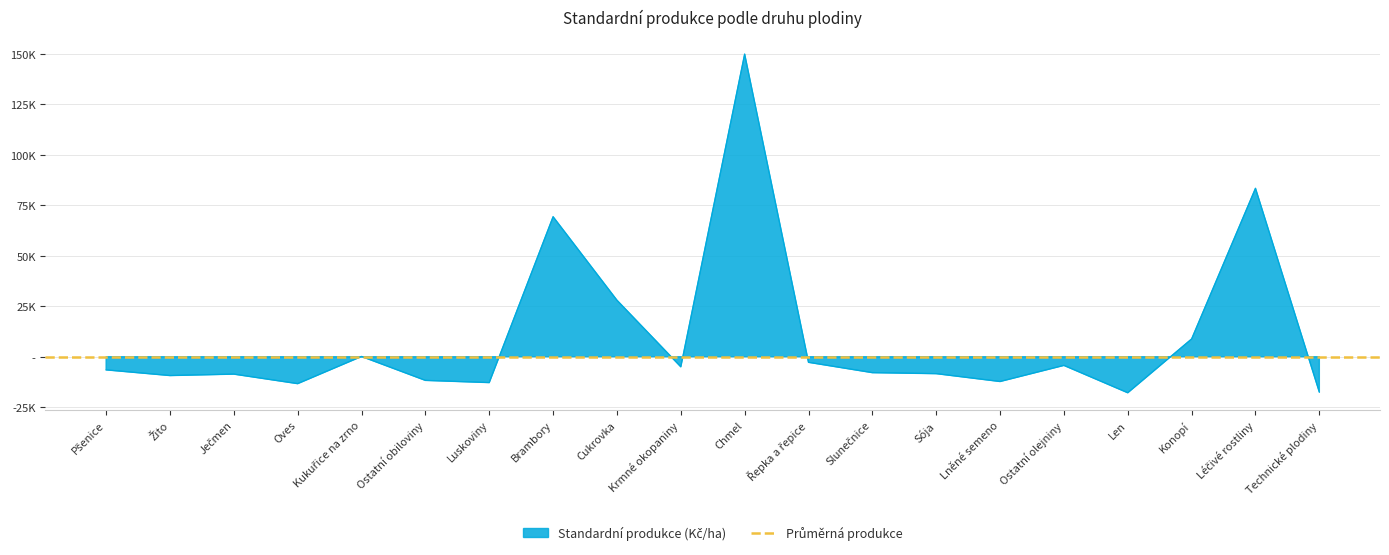

How many values exceed -6514?

9